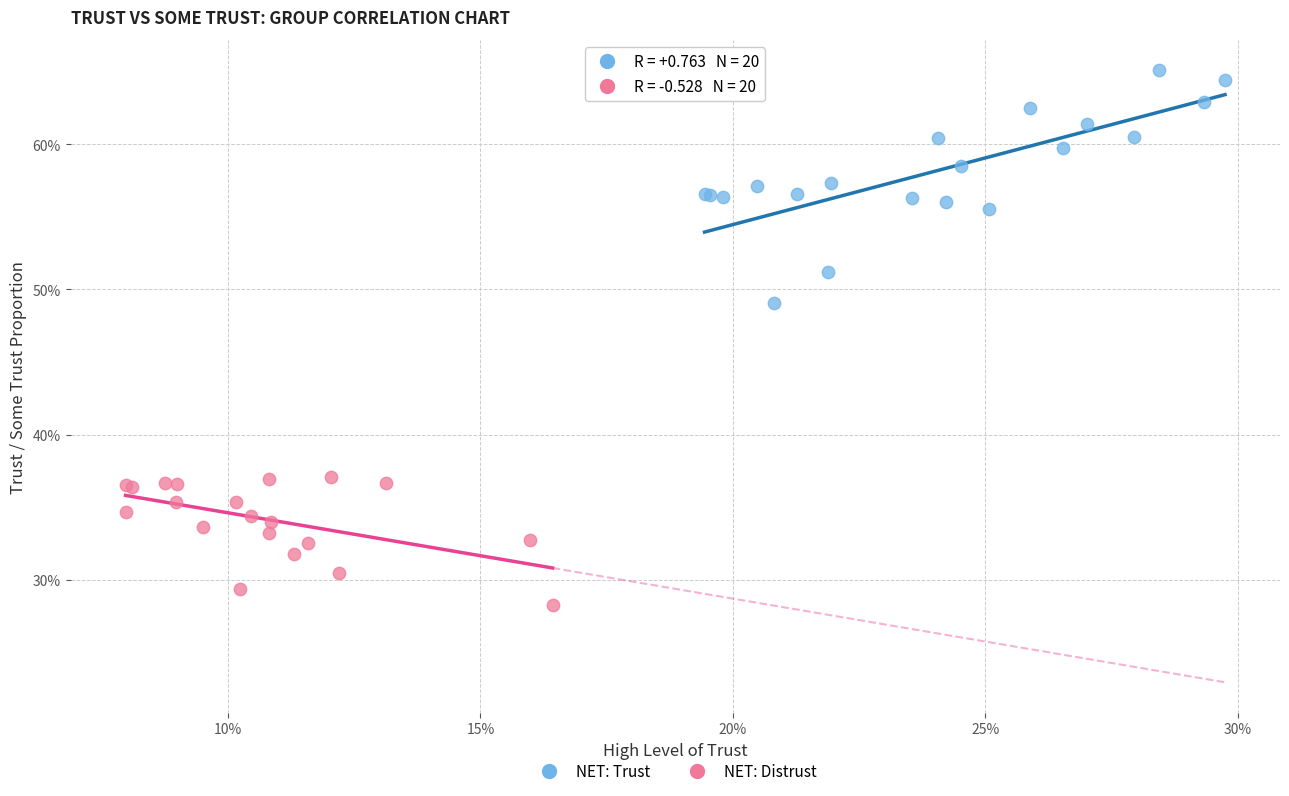

Which series reaches the maximum Y coordinate?

NET: Trust